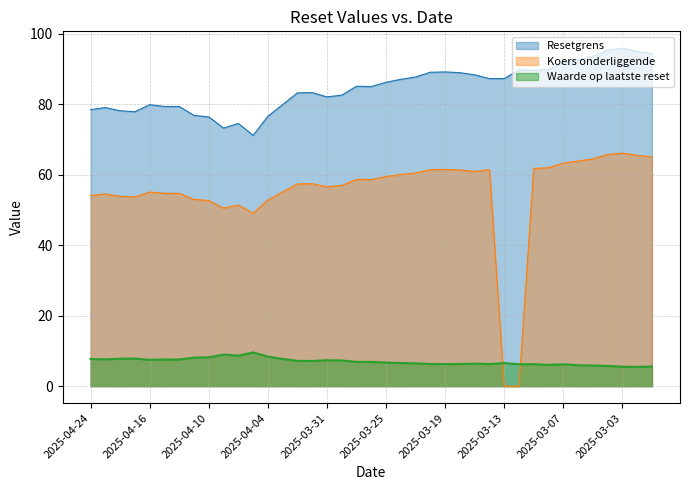

How many data points in Resetgrens are less than 85?

19